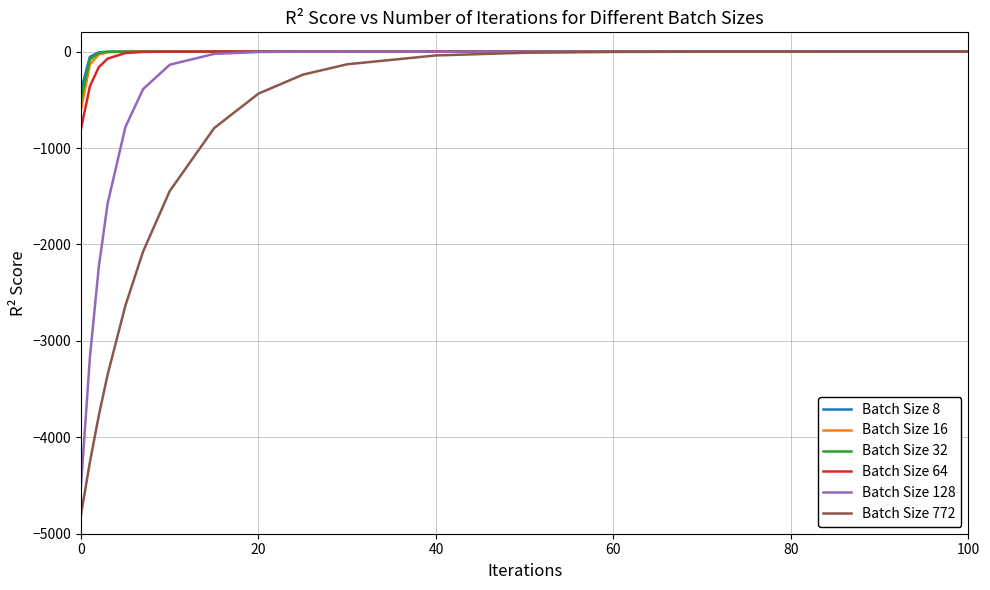

Which series has the widest spread of values?

Batch Size 772